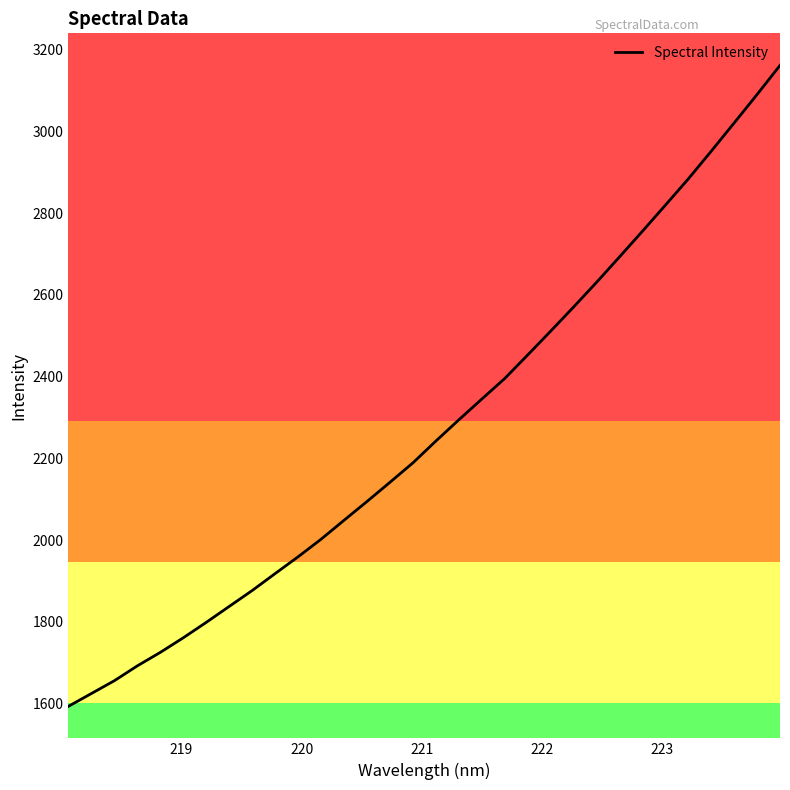

What is the smallest value displayed?

1593.7